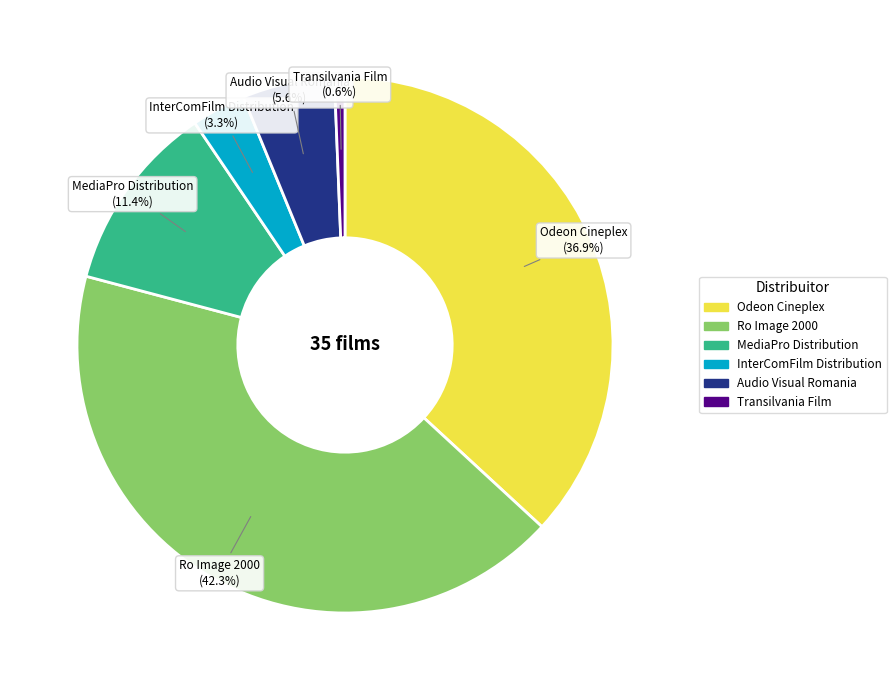

Is it true that Audio Visual Romania is 1% of the pie?

False